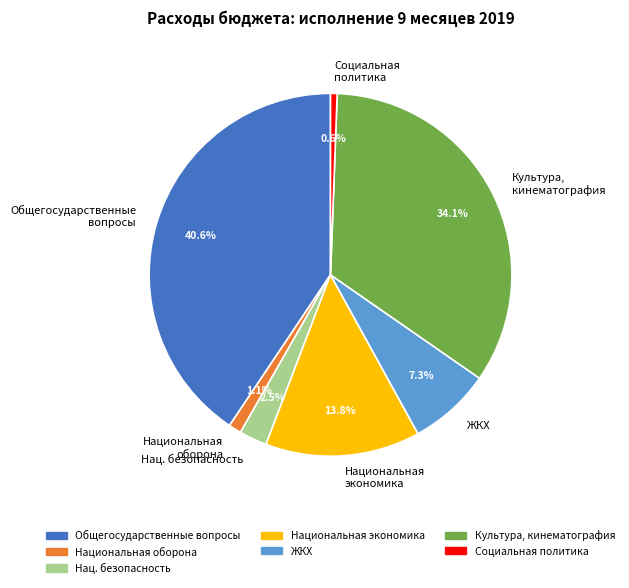

How much of the chart is everything except Общегосударственные вопросы?

59.4%